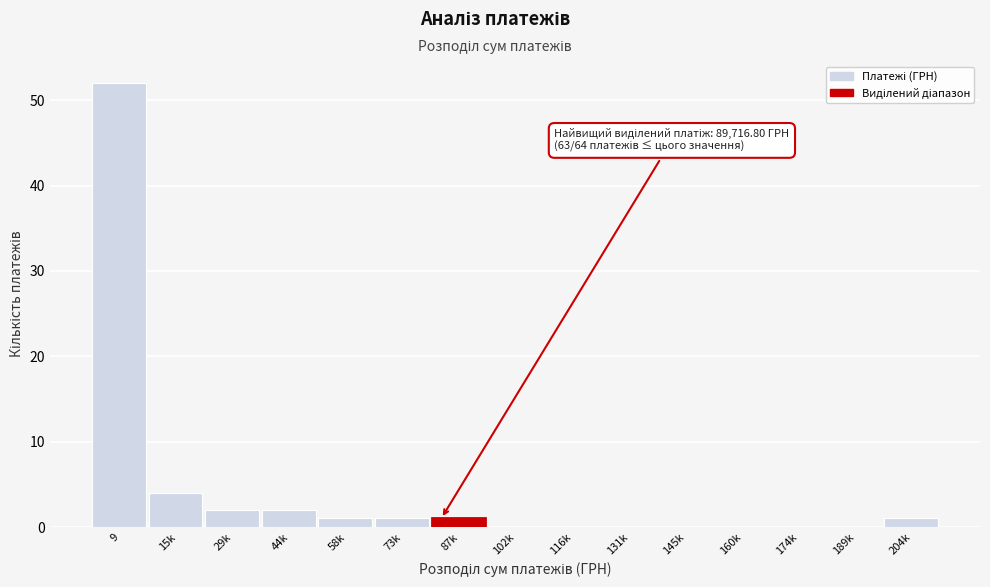

Reading left to right, list all the values displayed in this chart.

9=52	15k=4	29k=2	44k=2	58k=1	73k=1	87k=1	102k=0	116k=0	131k=0	145k=0	160k=0	174k=0	189k=0	204k=1